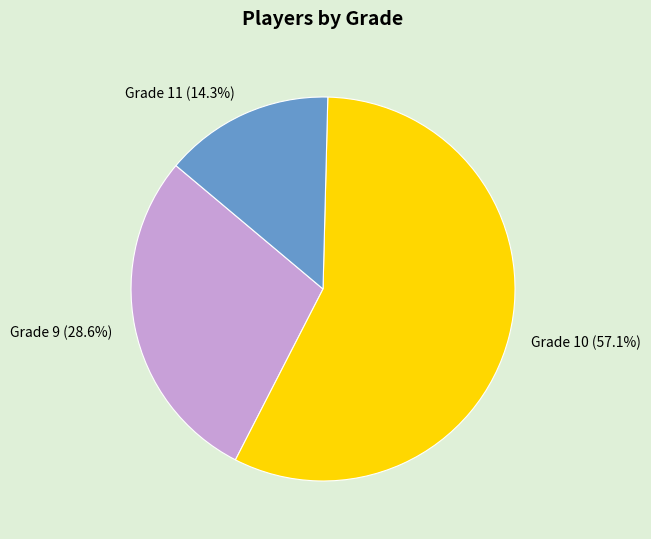

Rank the categories by value from lowest to highest.

Grade 11 (14.3%), Grade 9 (28.6%), Grade 10 (57.1%)